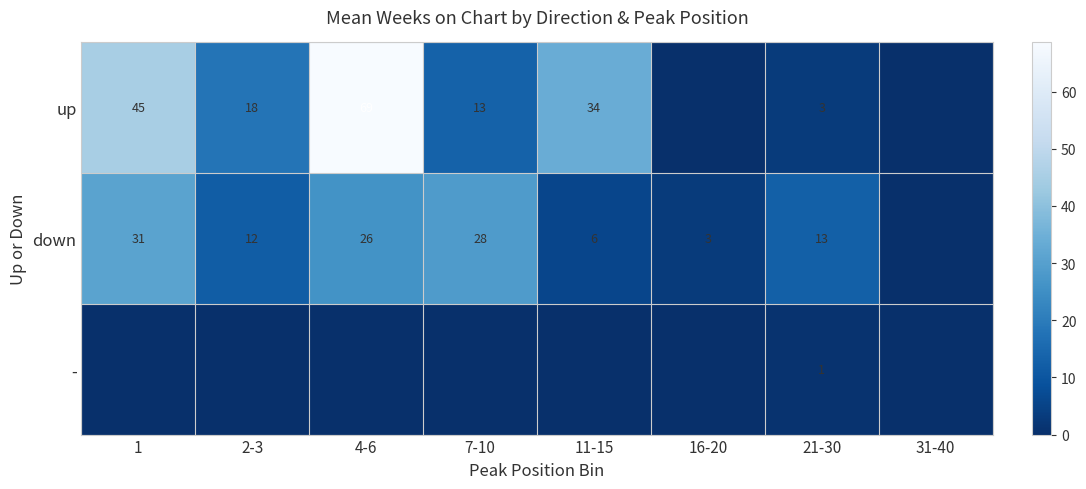

At which category does the chart reach its peak across all series?

4-6